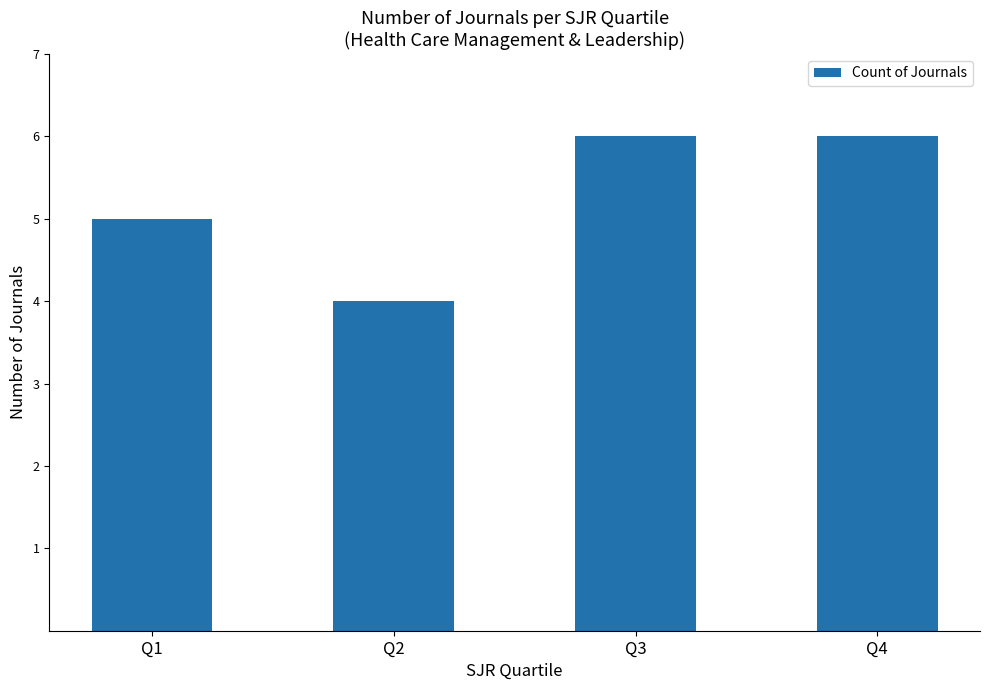

What is the maximum value shown in the chart?

6